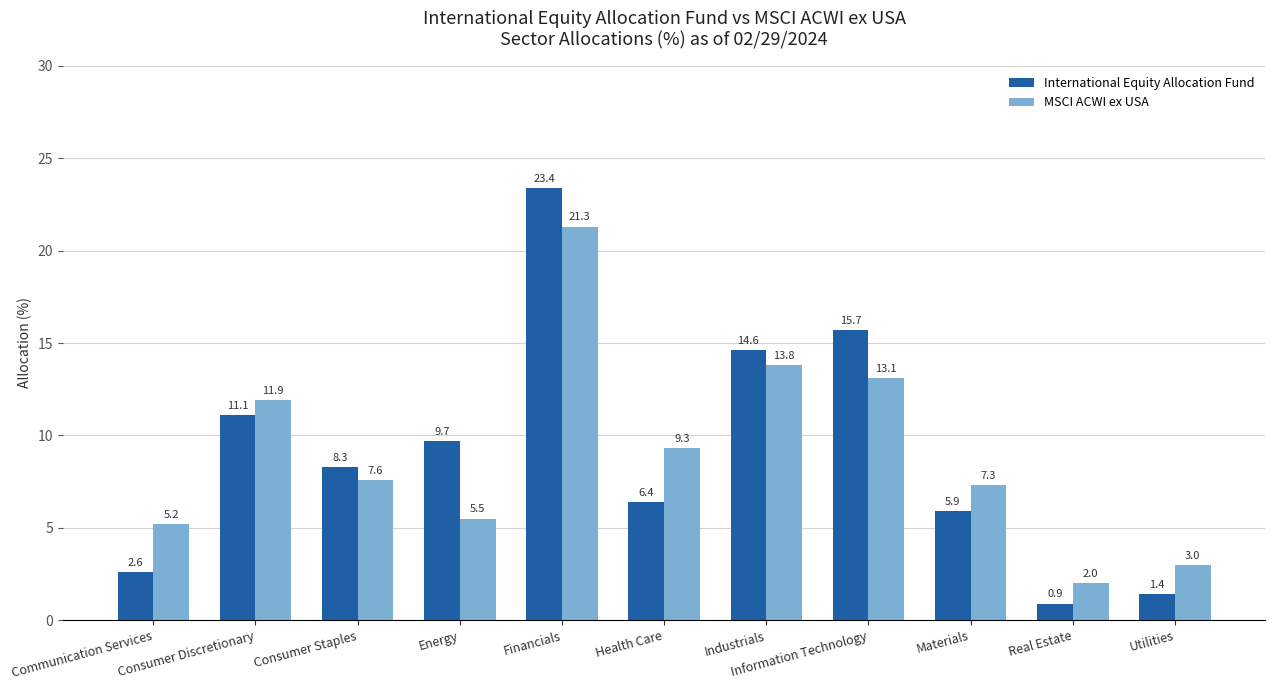

Reading right to left, list all the values displayed in this chart.

International Equity Allocation Fund: 1.4	0.9	5.9	15.7	14.6	6.4	23.4	9.7	8.3	11.1	2.6
MSCI ACWI ex USA: 3.0	2.0	7.3	13.1	13.8	9.3	21.3	5.5	7.6	11.9	5.2